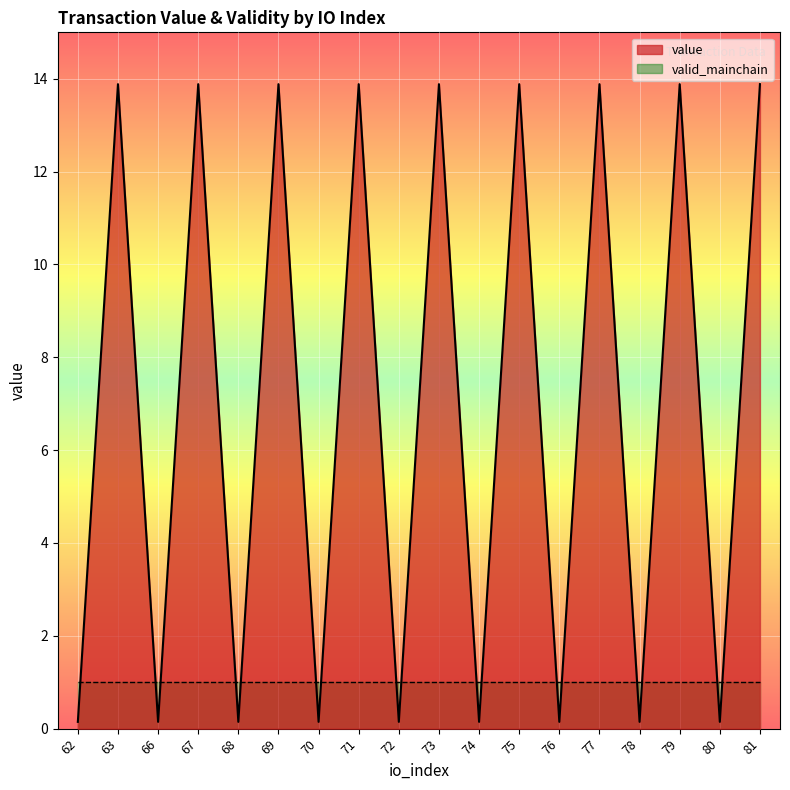

How many lines are shown in the chart?

2